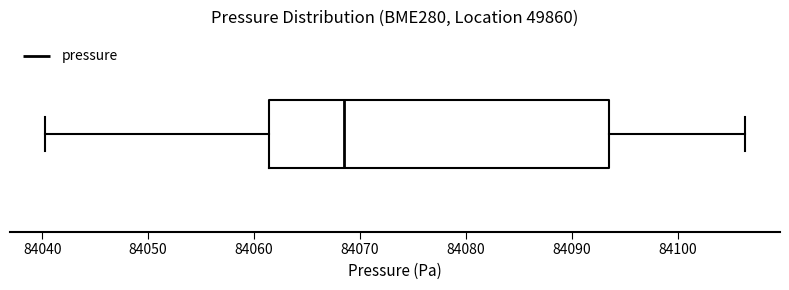

Read this box plot against the x-axis: the position of the median line, the range covered by the box, and the ends of both whiskers. The values are not printed on the chart, so give them approximately, as read against the axis.

median 84069, box 84061 to 84093, whiskers 84040 to 84106